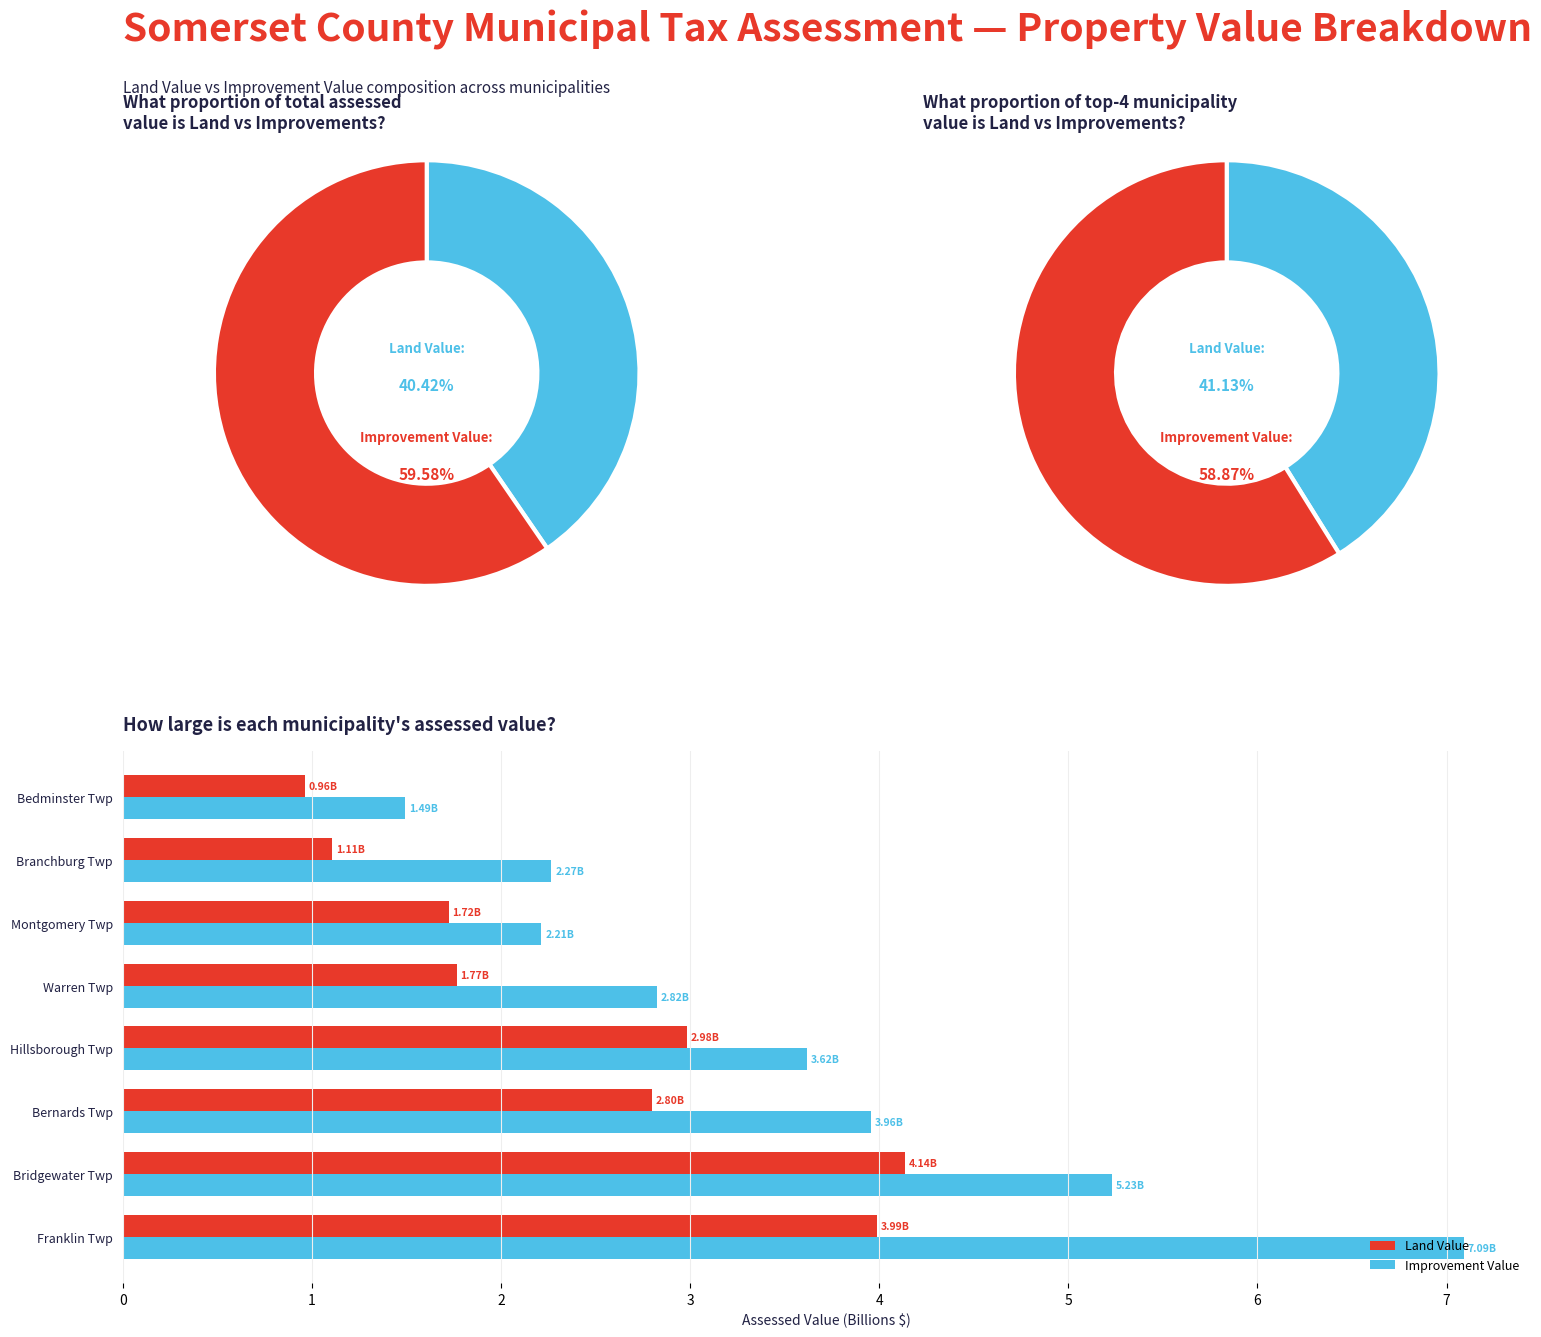

What is the difference between the Land Value values at Bedminster Twp and Franklin Twp?

3.0